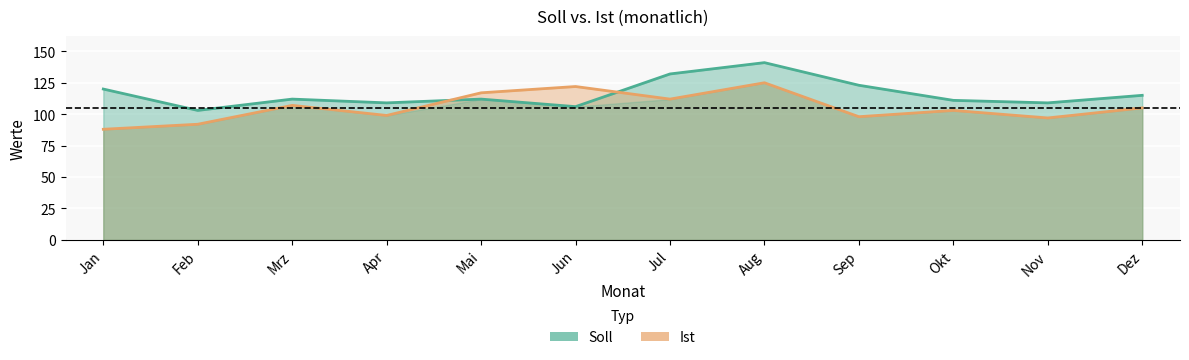

The Ist series shows 55 at Apr. True or false?

False